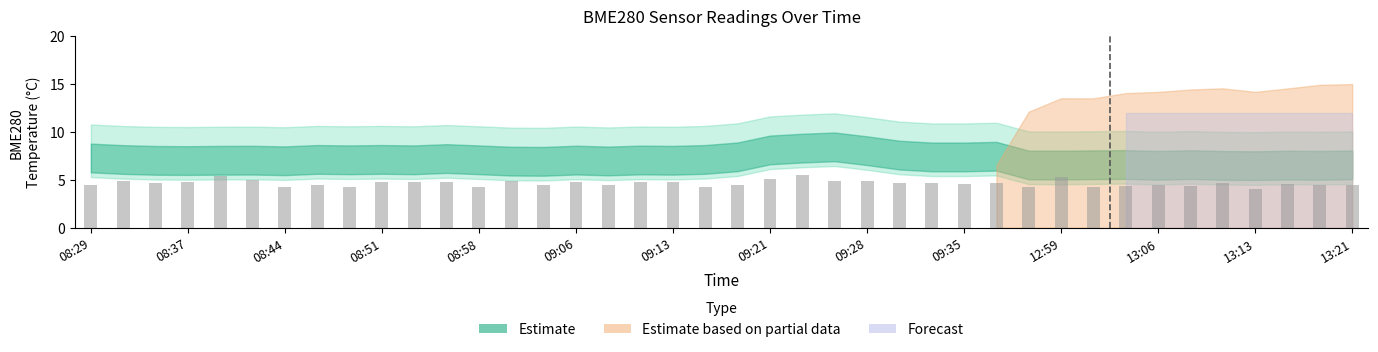

How many bars are there in total?

40